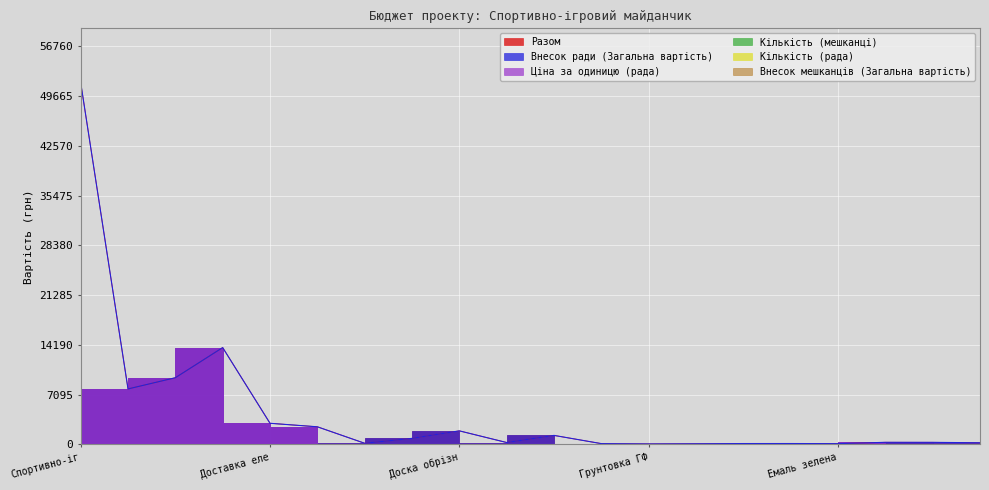

Where does the Внесок ради (Загальна вартість) series first go above 285?

Спортивно-ігровий комплекс Kiddie14